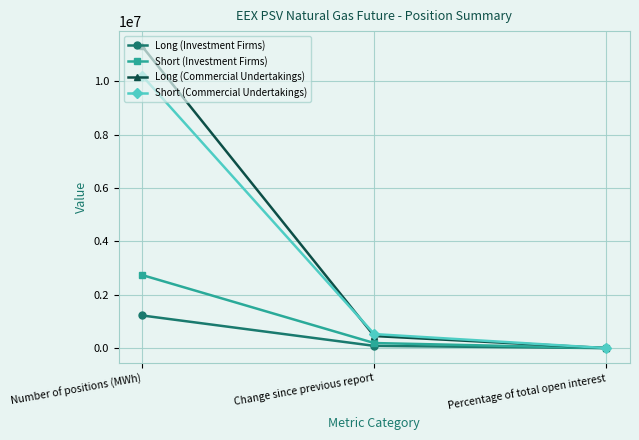

What is the difference between the highest and lowest values at Change since previous report?

442032.0